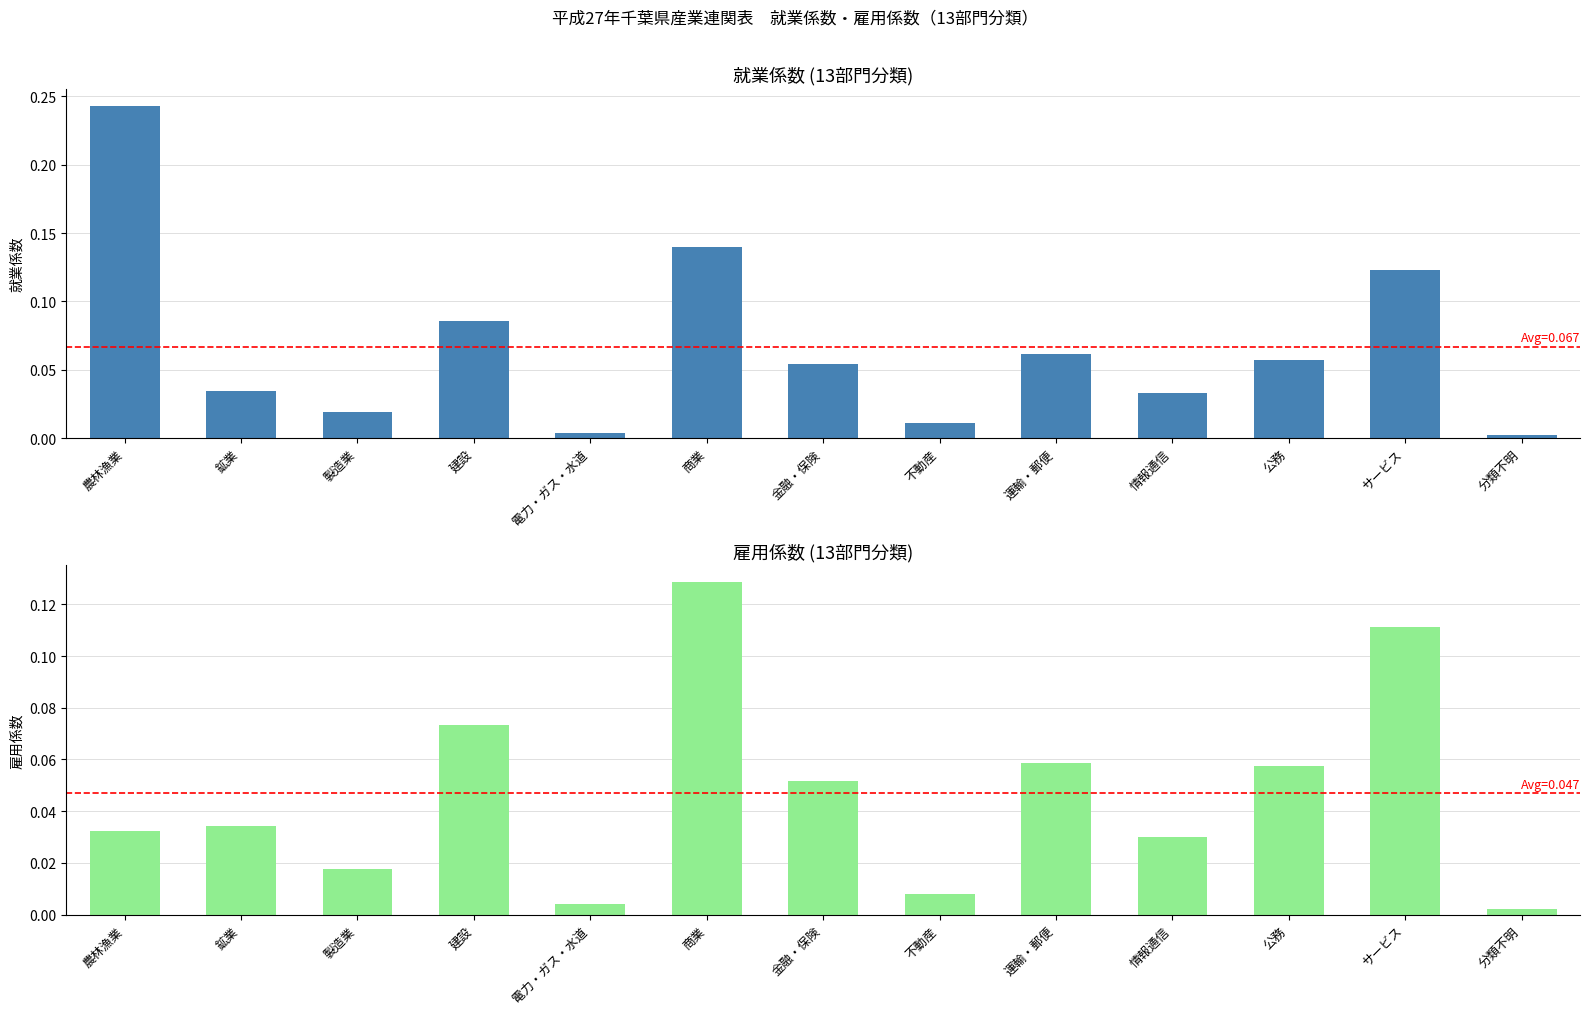

At which label does 就業係数 reach its peak?

農林漁業